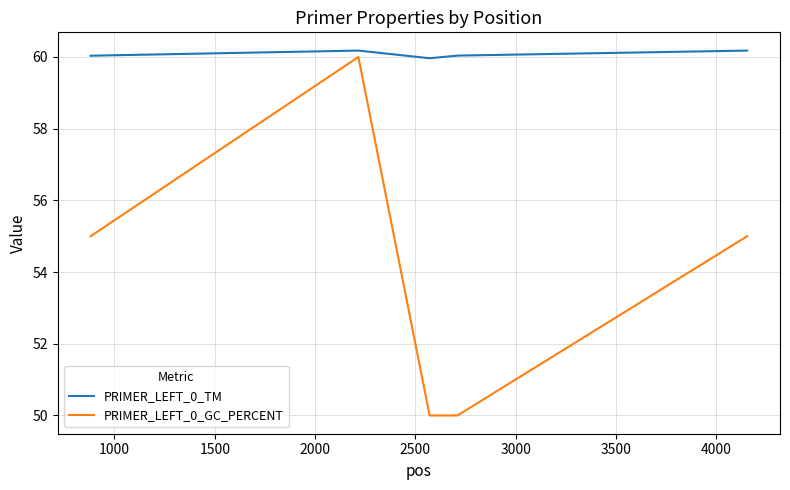

What is the sum of all PRIMER_LEFT_0_TM values?

300.4